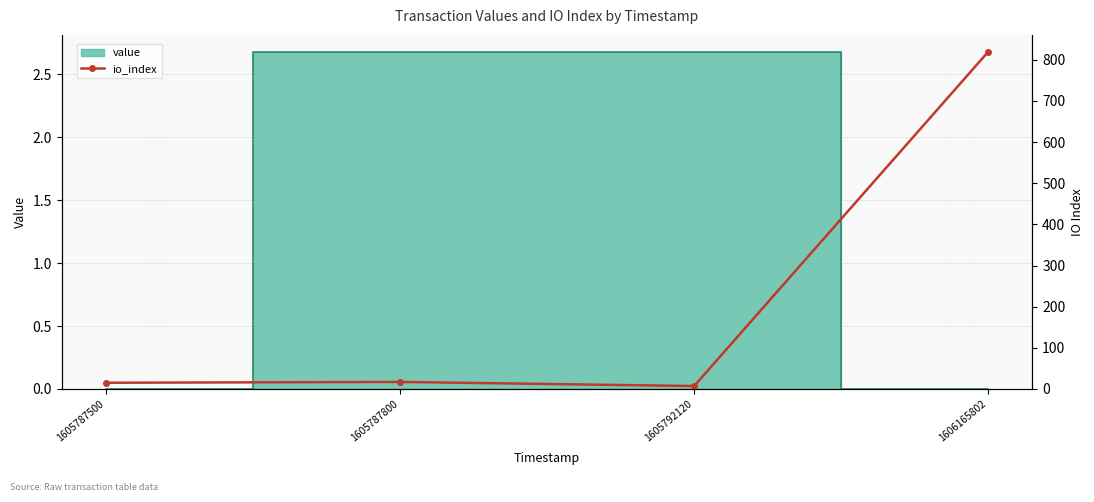

How many points are higher than both their immediate neighbors (excluding endpoints)?

1